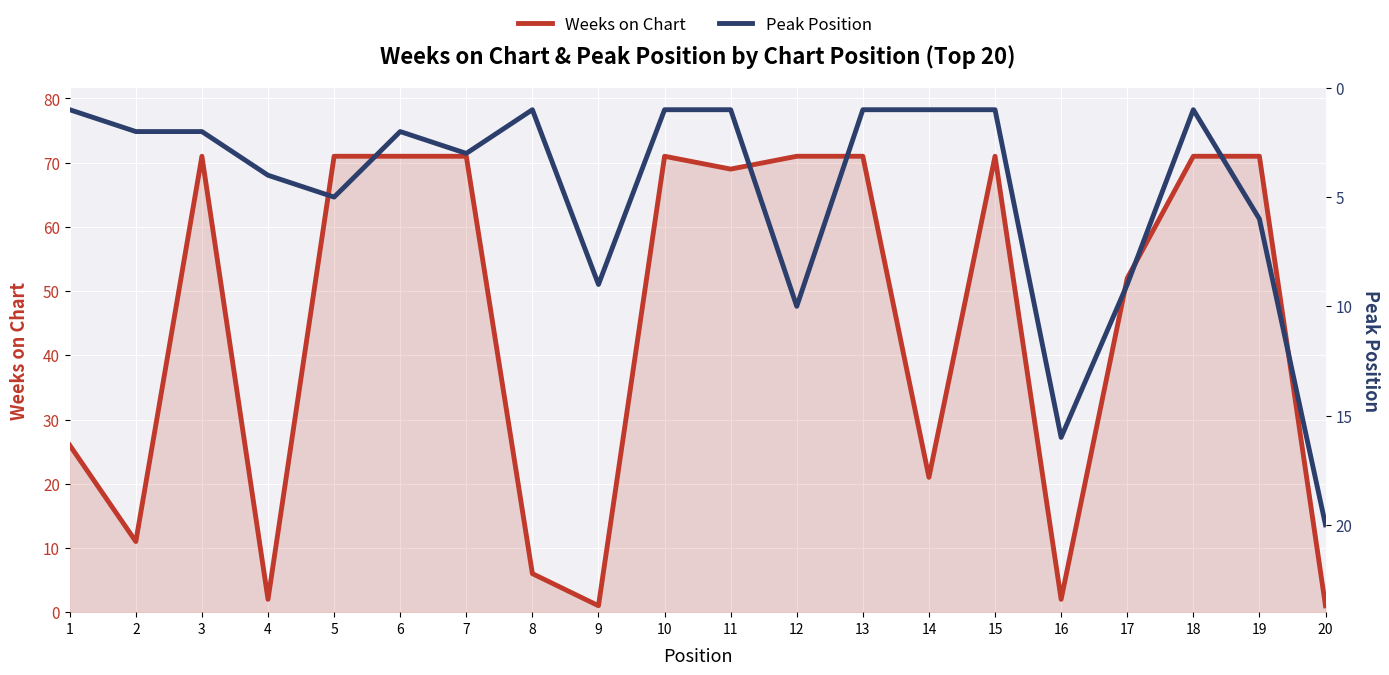

True or false: Peak Position has more than 2 interior local peaks.

True